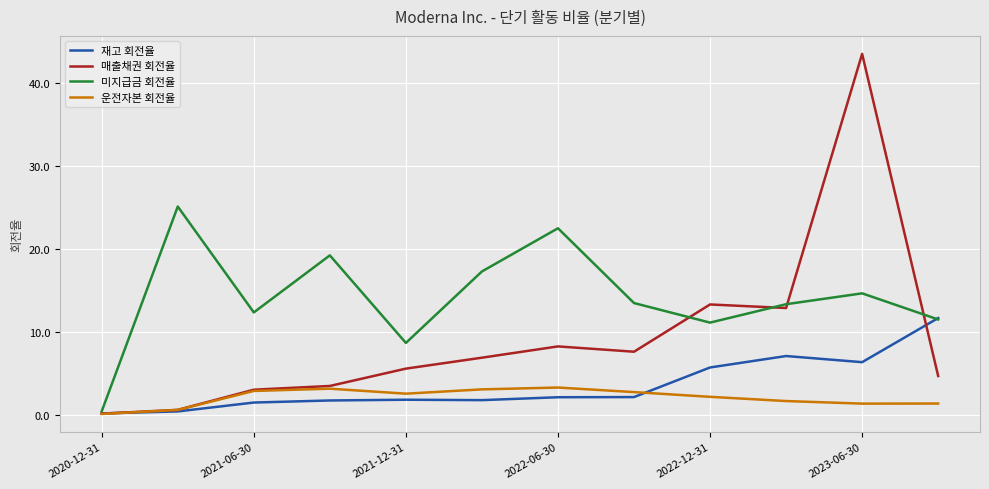

List the series in order of their peak value, lowest first.

운전자본 회전율, 재고 회전율, 미지급금 회전율, 매출채권 회전율